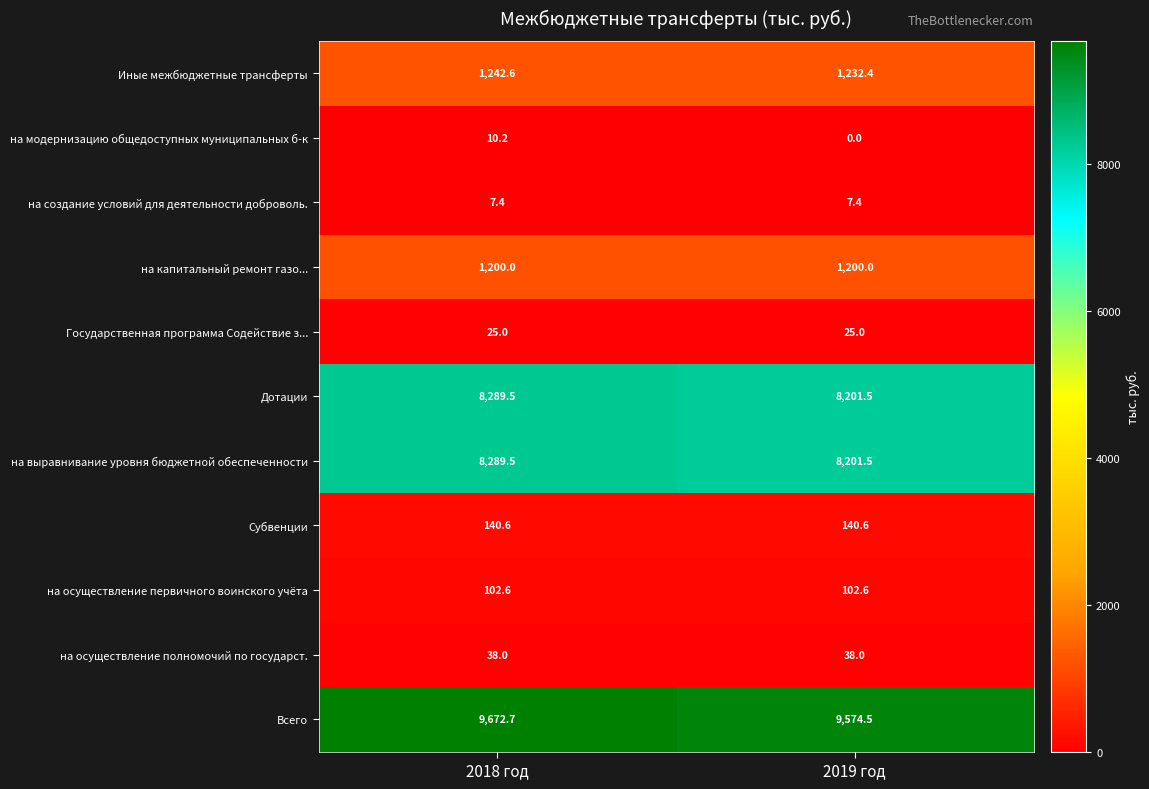

How many values in the Всего series are below 9672?

1